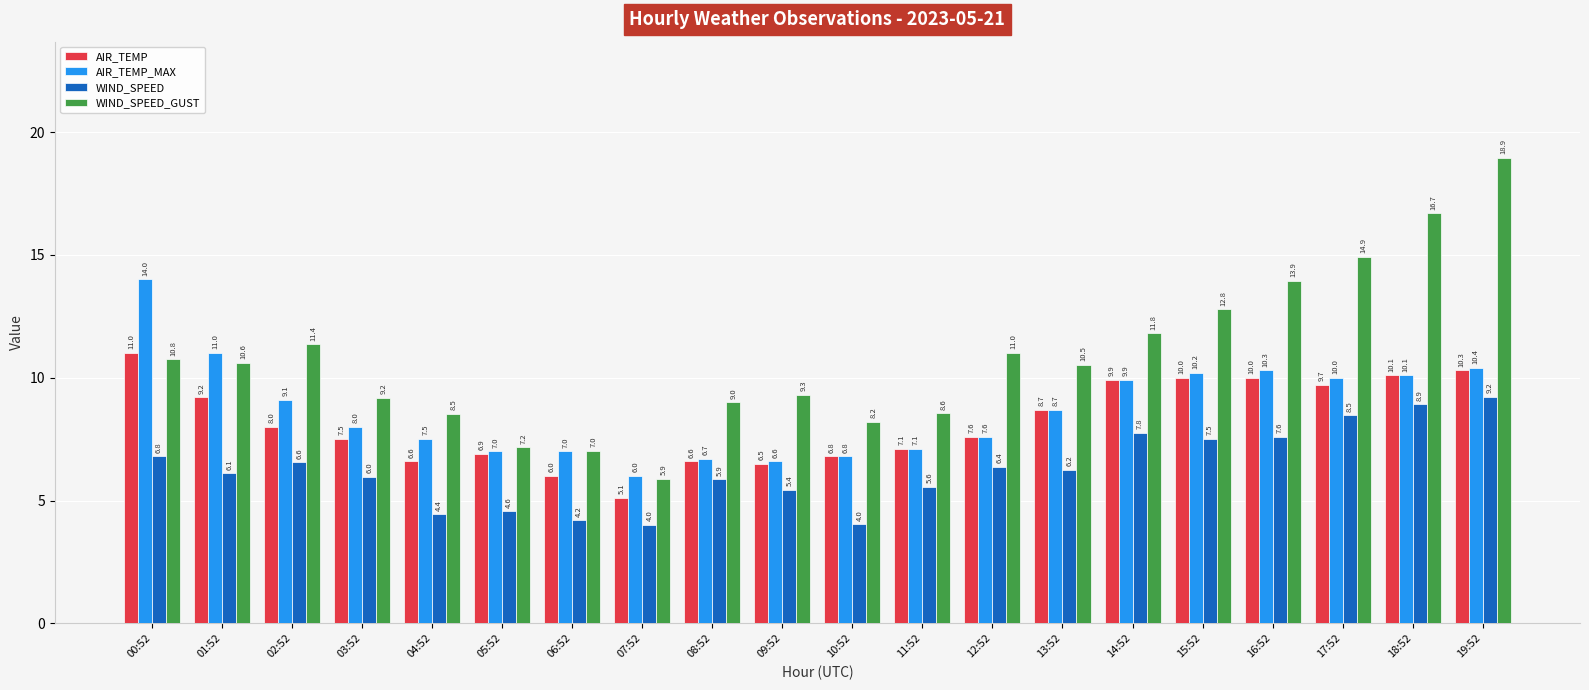

What is the approximate value of AIR_TEMP_MAX at 07:52?

6.0